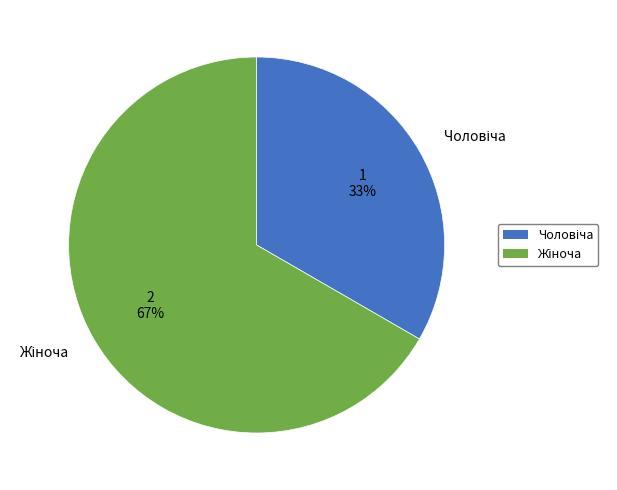

Is there any slice that represents more than half of the pie?

Yes